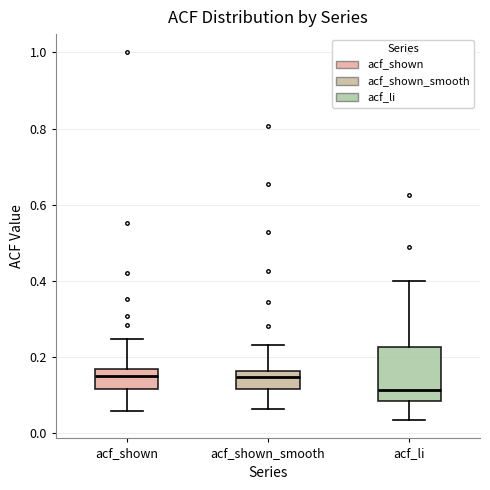

Where does the median line of the box for acf_shown sit on the y-axis? The values are not printed on the chart, so give them approximately, as read against the axis.

0.14